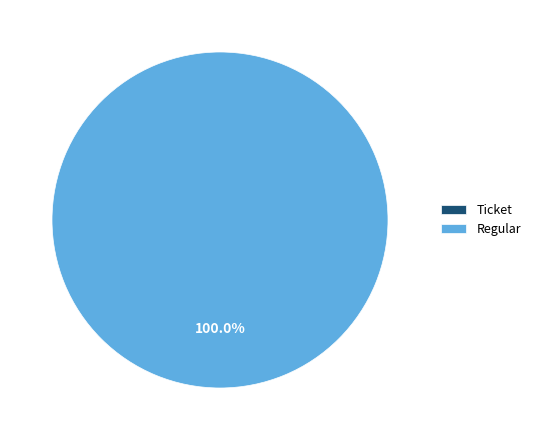

Is the sum of Ticket and Regular greater than half?

Yes